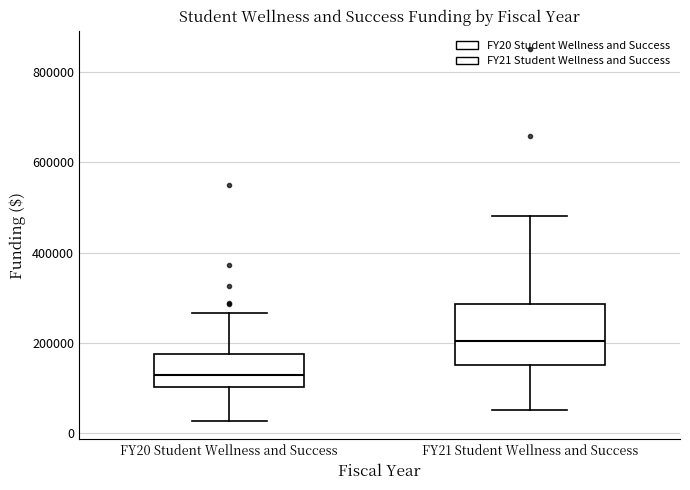

Reading left to right, read every box against the y-axis: the position of its median line, the range the box covers, and the ends of its whiskers. The values are not printed on the chart, so give them approximately, as read against the axis.

FY20 Student Wellness and Success: median 120000, box 100000 to 180000, whiskers 20000 to 260000
FY21 Student Wellness and Success: median 200000, box 160000 to 280000, whiskers 60000 to 480000